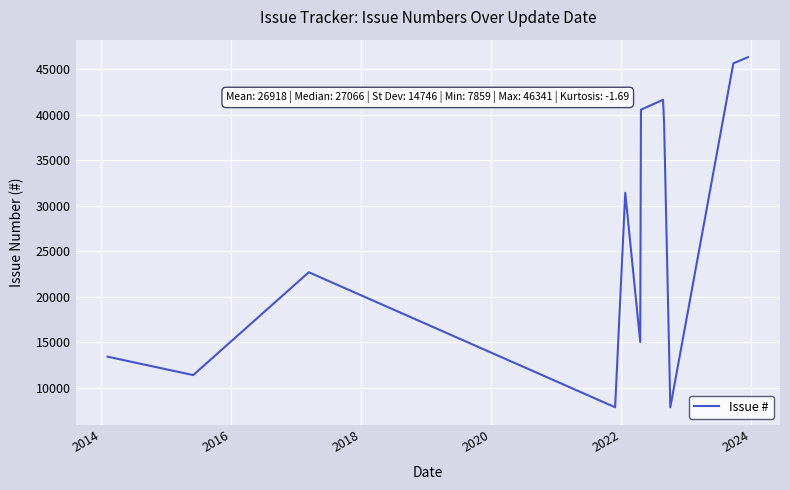

What is the maximum value shown in the chart?

46341